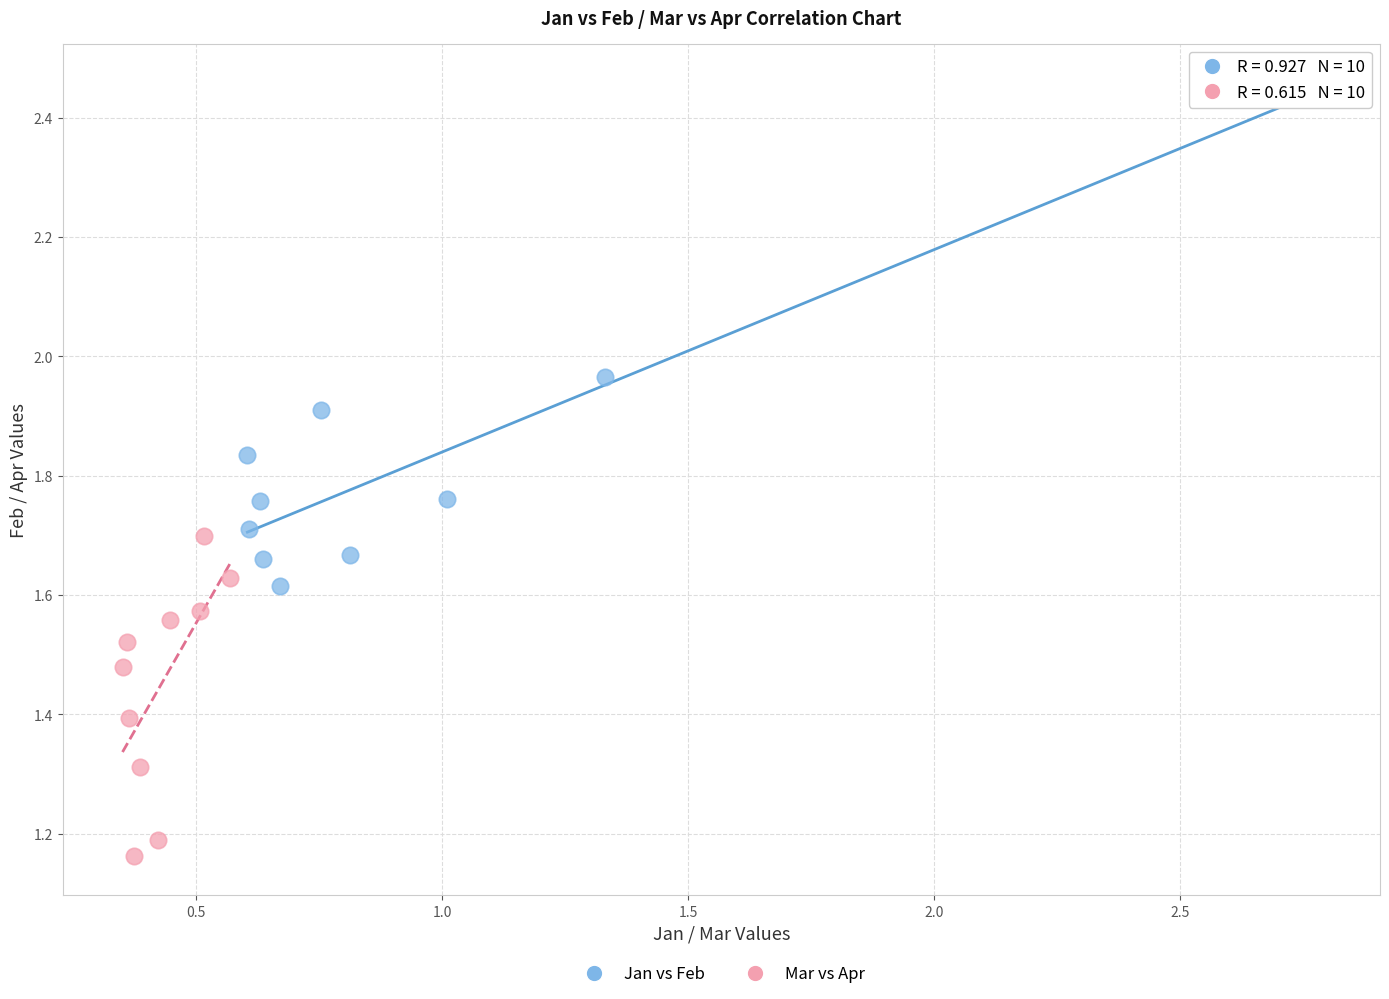

What are all the series names shown in the legend?

Jan vs Feb, Mar vs Apr